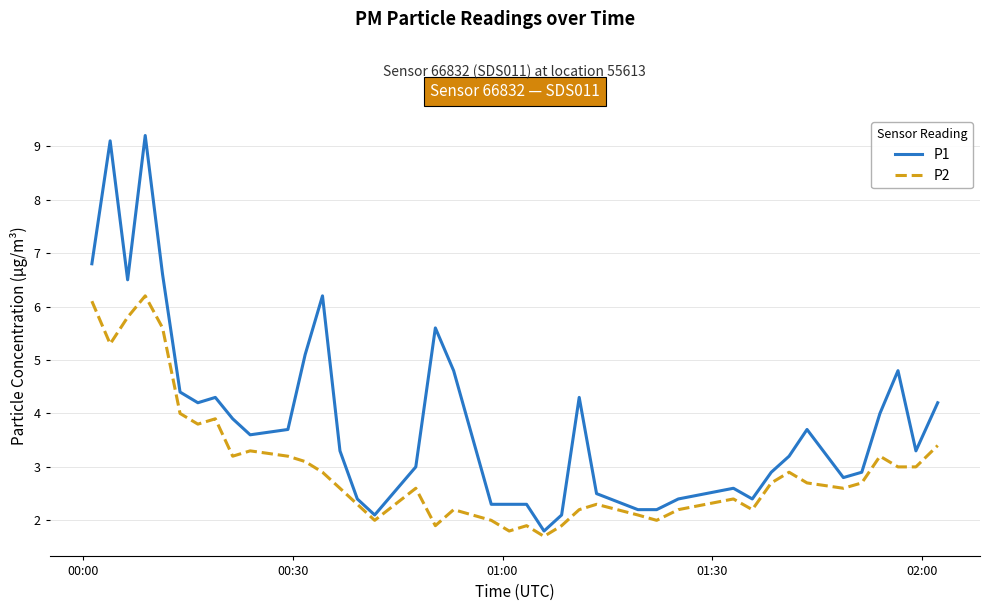

Rank the series by their maximum value, from lowest to highest.

P2, P1